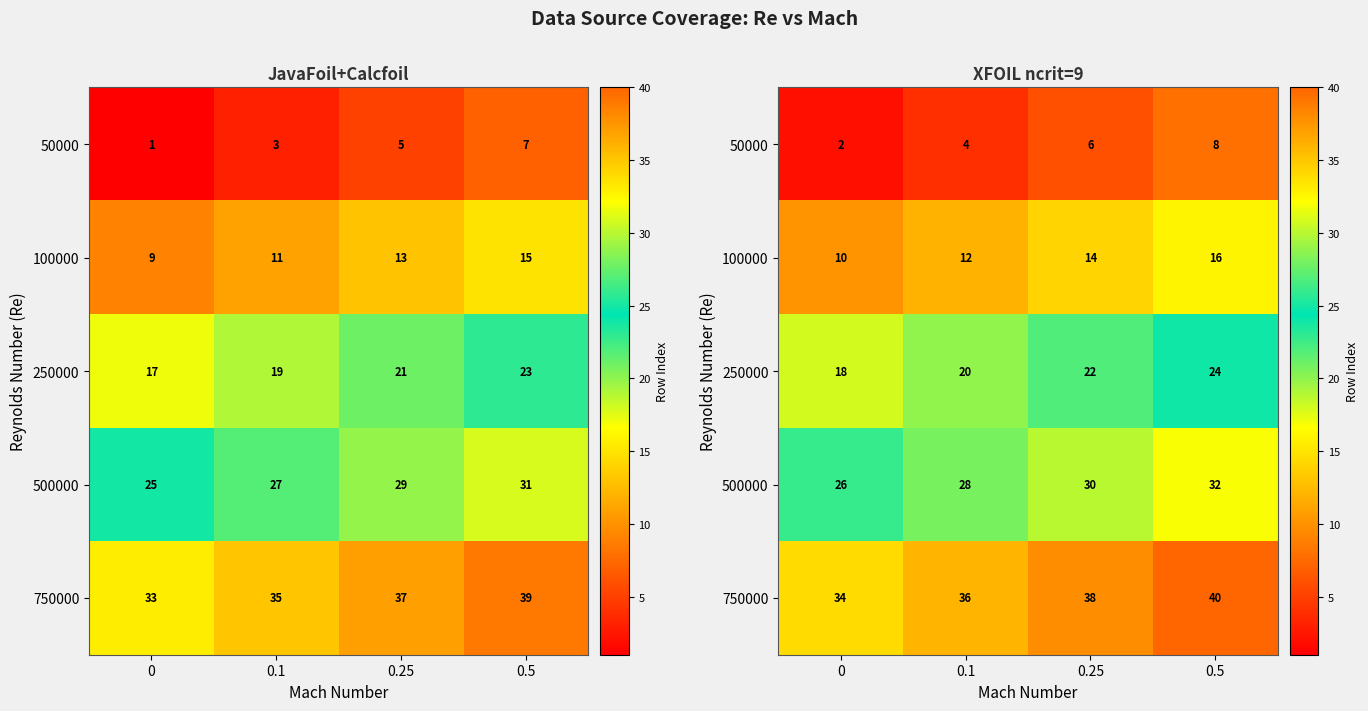

The value of 500000 at 0 is 37. True or false?

False